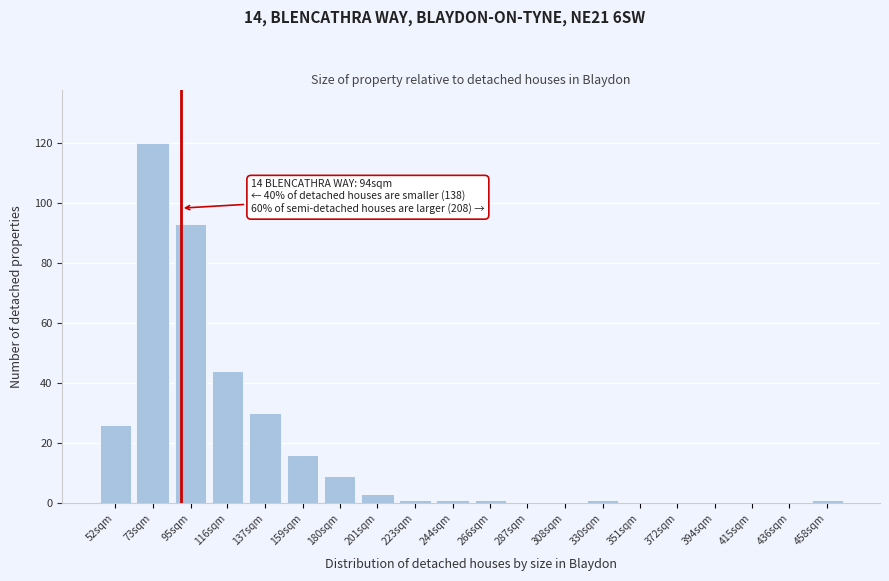

Reading left to right, what are all the values shown in this chart?

52sqm=26	73sqm=120	95sqm=93	116sqm=44	137sqm=30	159sqm=16	180sqm=9	201sqm=3	223sqm=1	244sqm=1	266sqm=1	287sqm=0	308sqm=0	330sqm=1	351sqm=0	372sqm=0	394sqm=0	415sqm=0	436sqm=0	458sqm=1